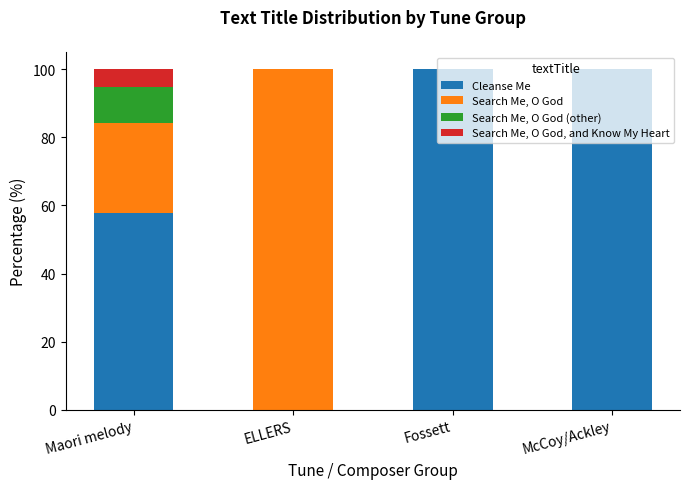

Read the Cleanse Me value at McCoy/Ackley.

100.0